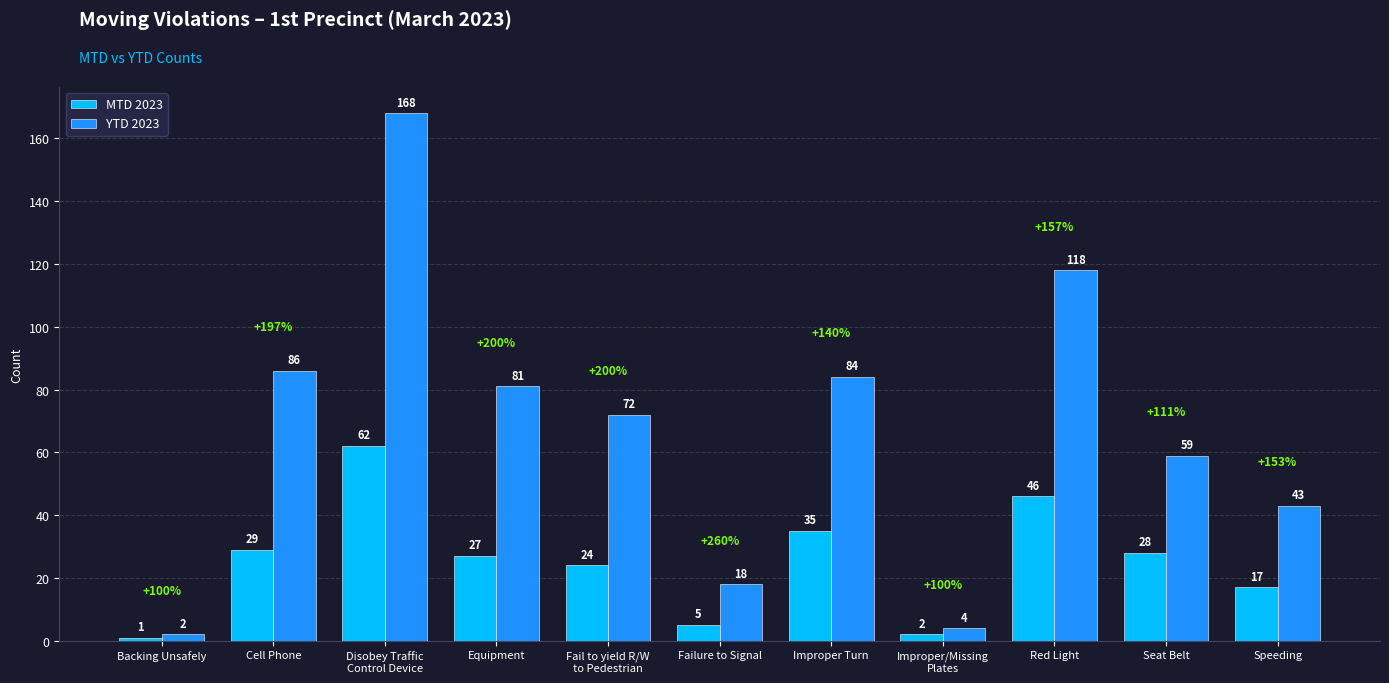

The value of MTD 2023 at Cell Phone is 52. True or false?

False